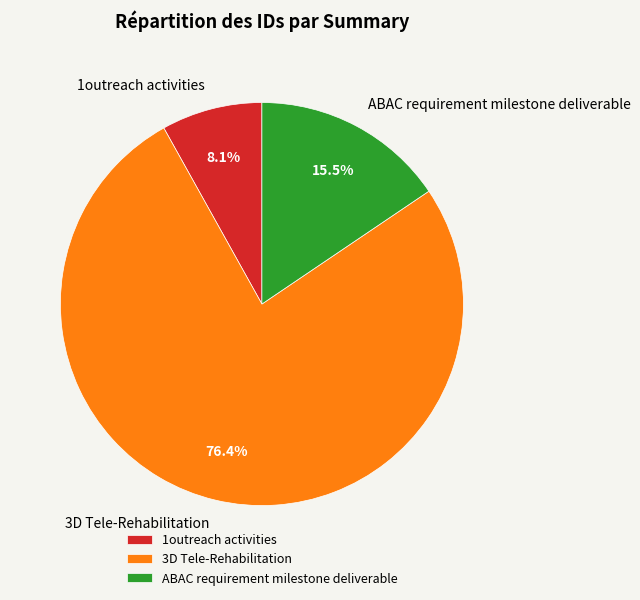

Combined, what portion of the pie is 3D Tele-Rehabilitation and ABAC requirement milestone deliverable?

91.9%